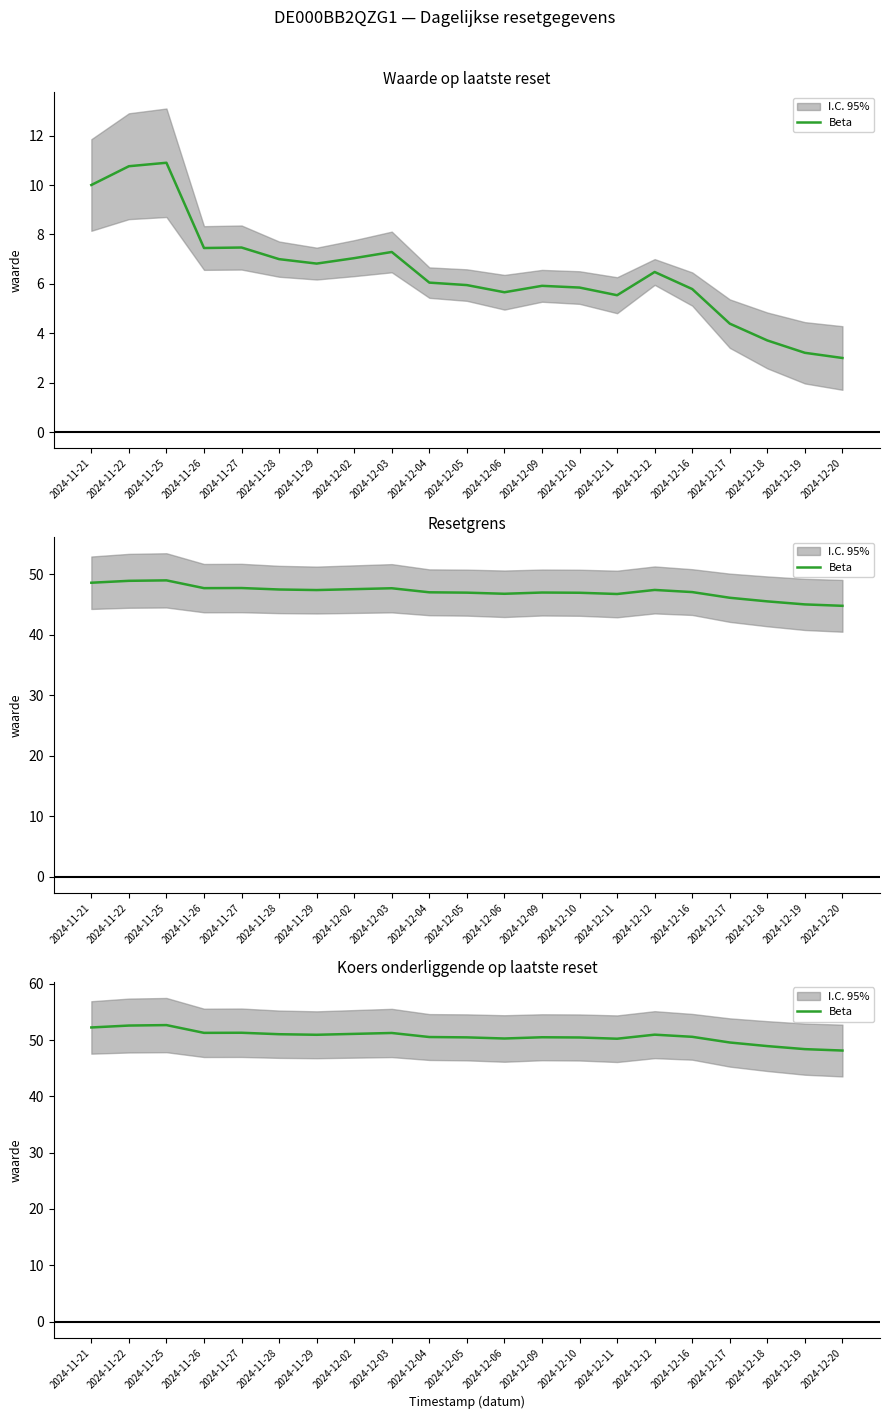

Does the chart have visible grid lines?

No